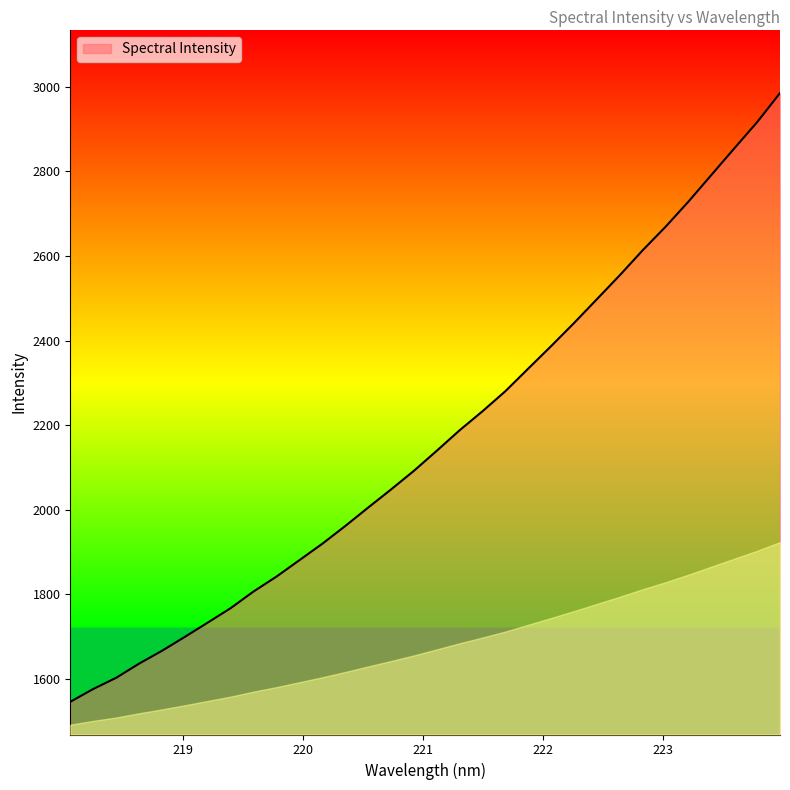

What is the minimum value shown in the chart?

1545.9